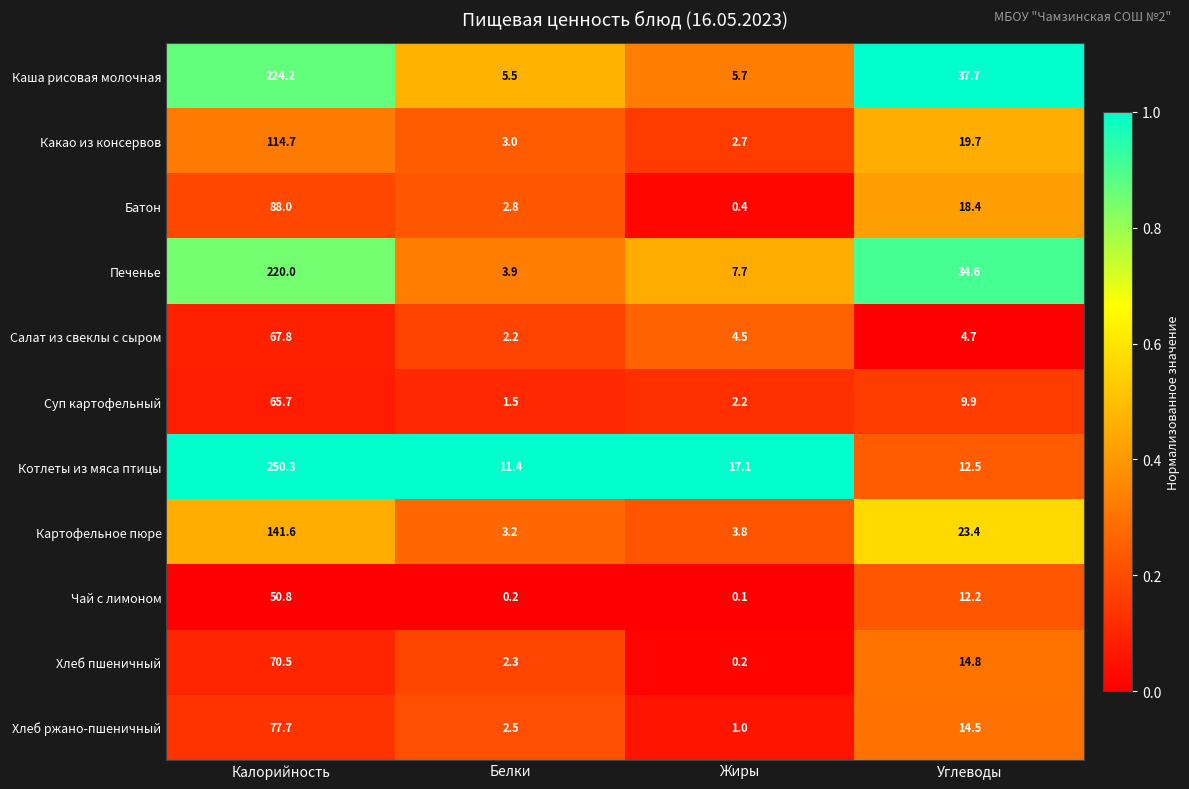

The value of Хлеб пшеничный at Белки is 2.3. True or false?

True